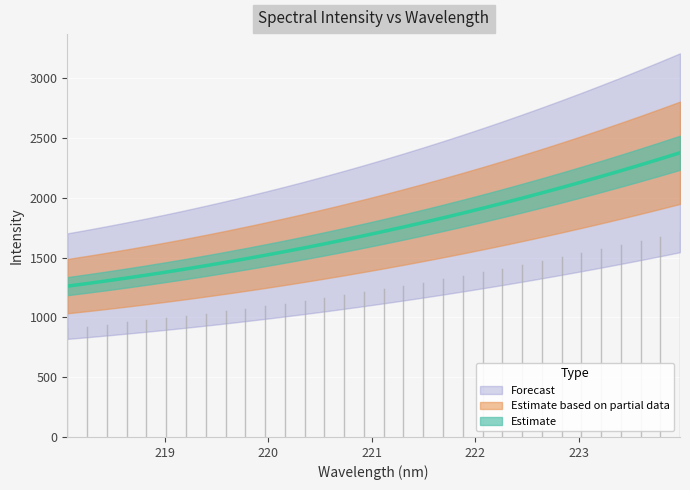

What is the difference between the maximum and second lowest values?

1094.1